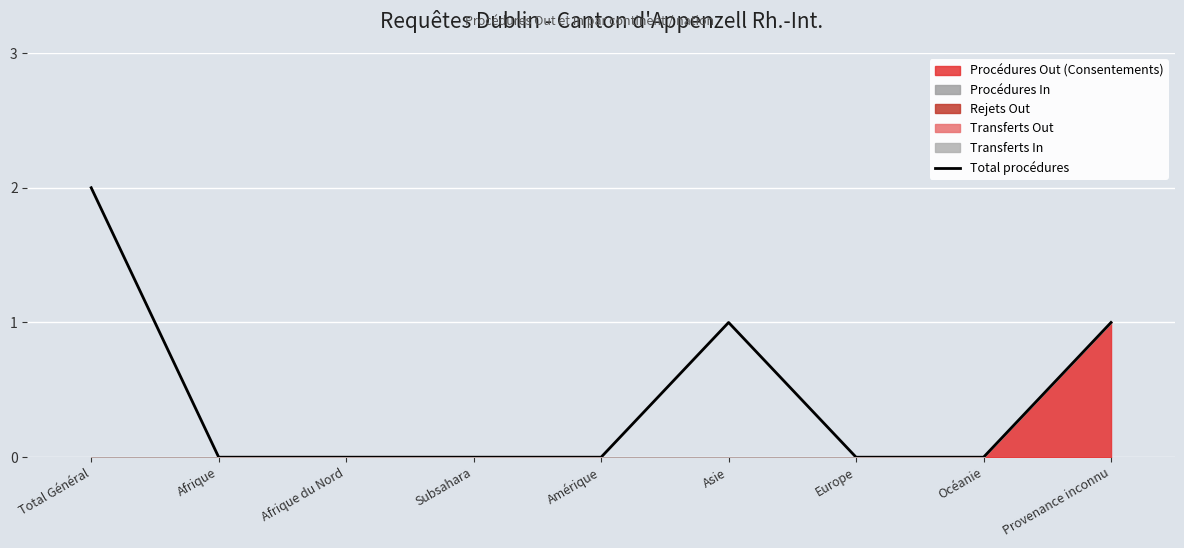

List the labels in order of value, smallest first.

Afrique, Afrique du Nord, Subsahara, Amérique, Europe, Océanie, Asie, Provenance inconnu, Total Général